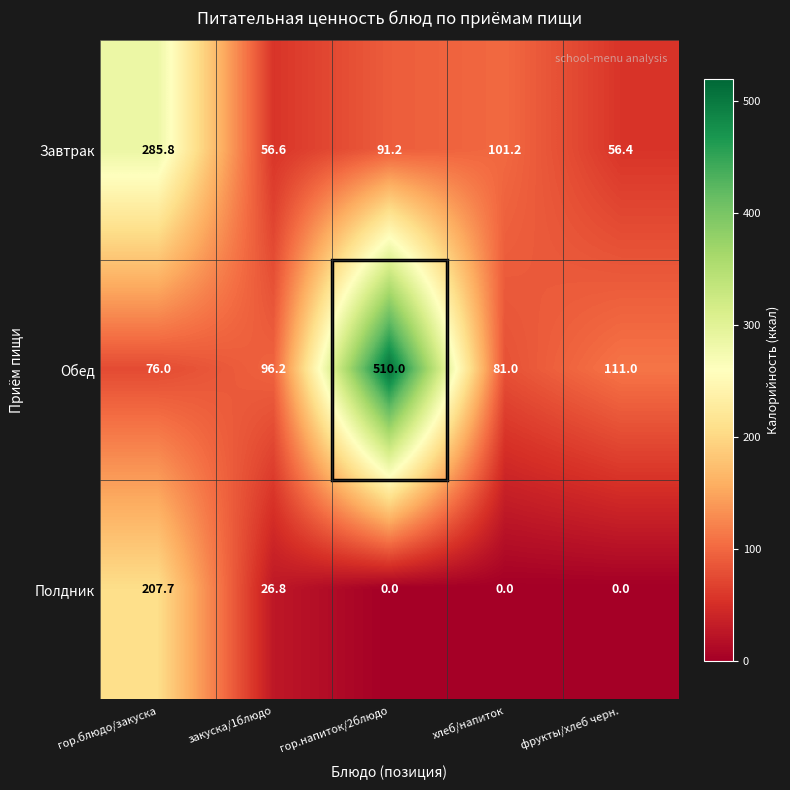

What is the sum of the Обед values at гор.напиток/2блюдо and гор.блюдо/закуска?

586.0